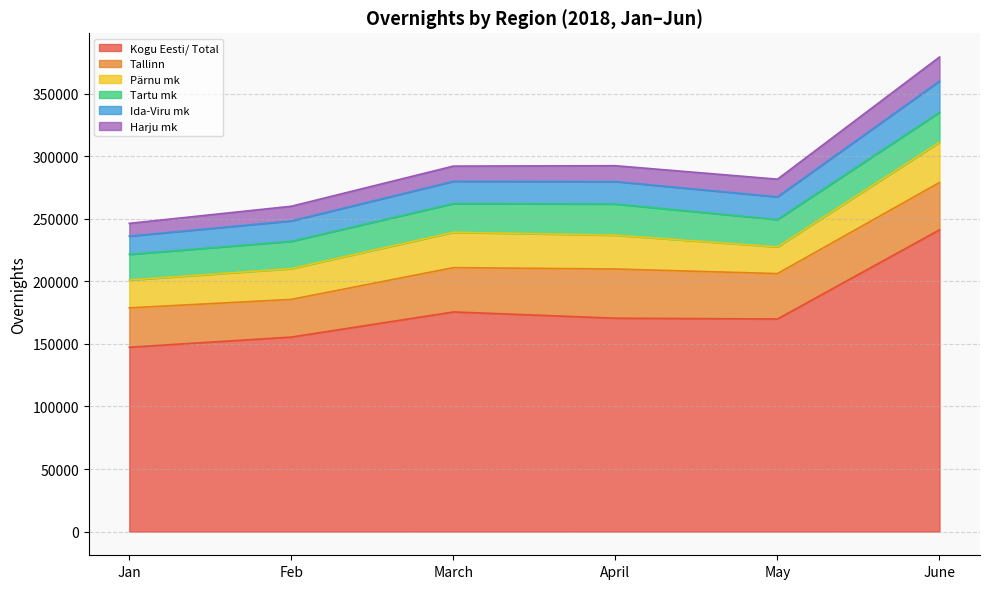

Between Feb and June, which series saw the biggest shift?

Kogu Eesti/ Total